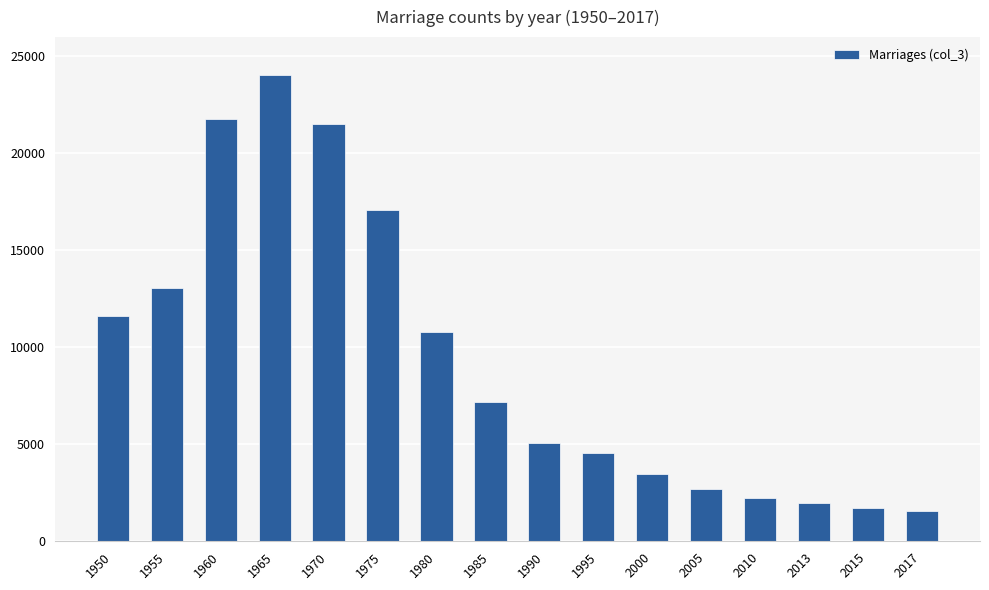

What is the approximate value at 1980, to the nearest 100?

10800